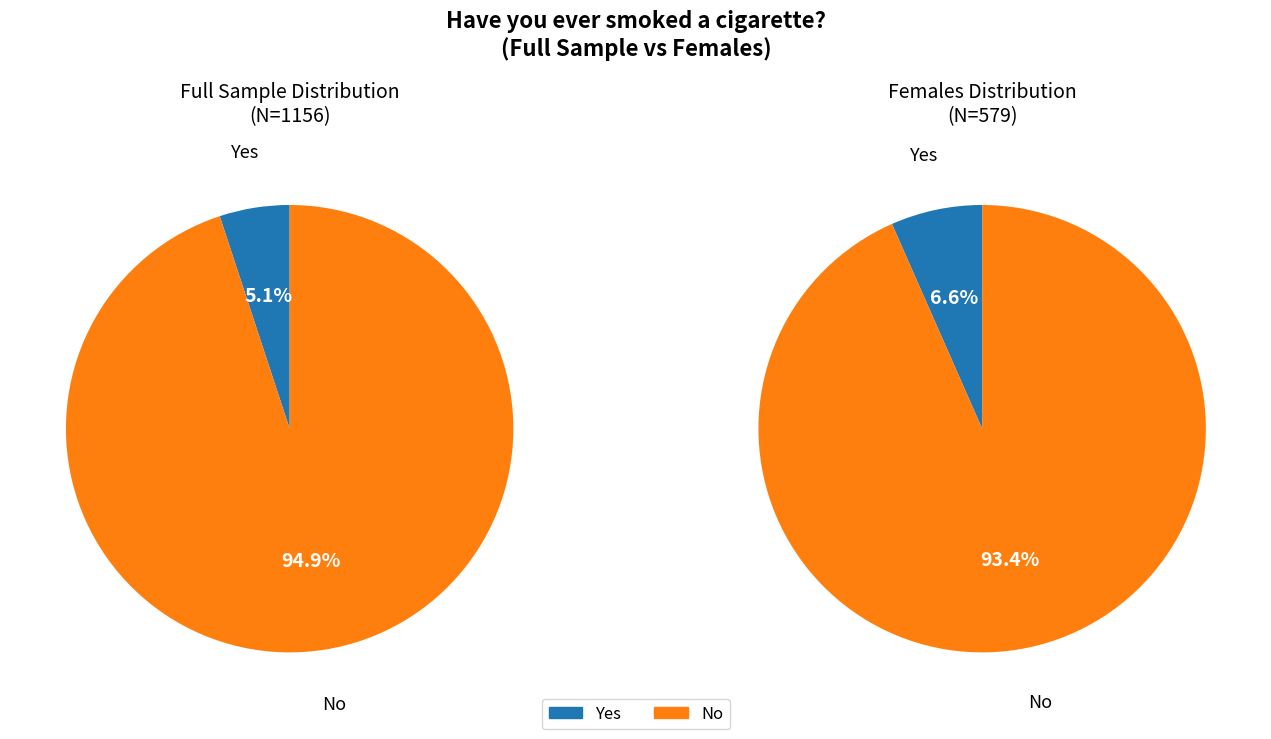

Is it true that Yes is 5% of the pie?

True